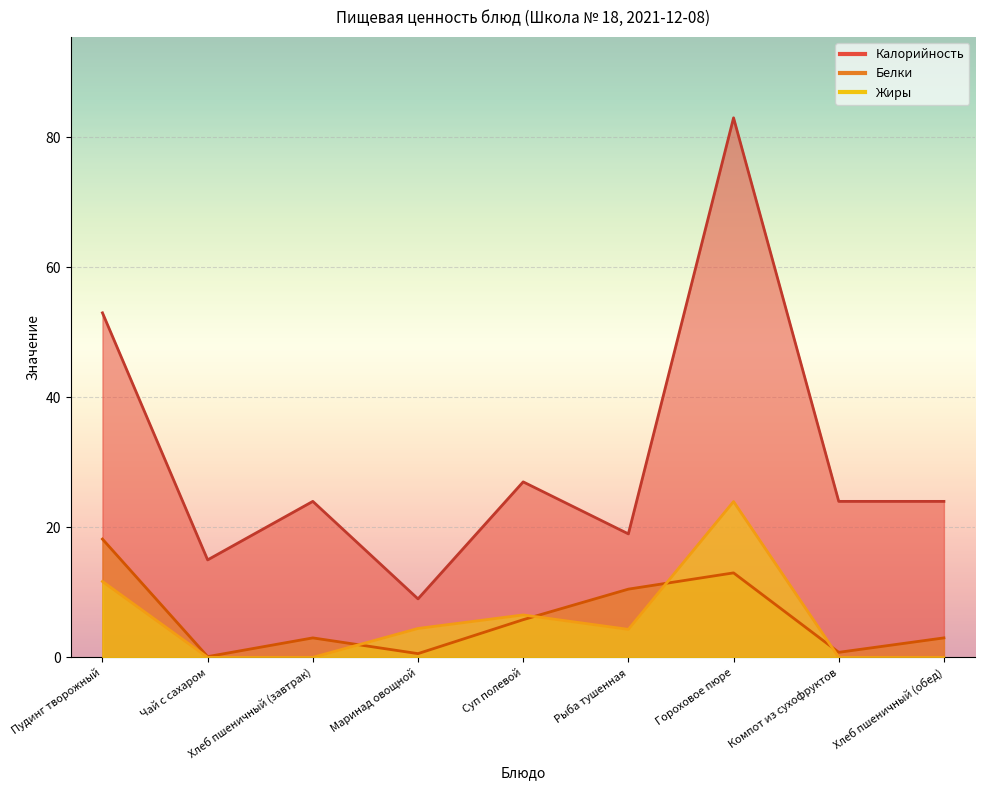

What is the difference between the second highest and second lowest values in the Калорийность series?

38.0